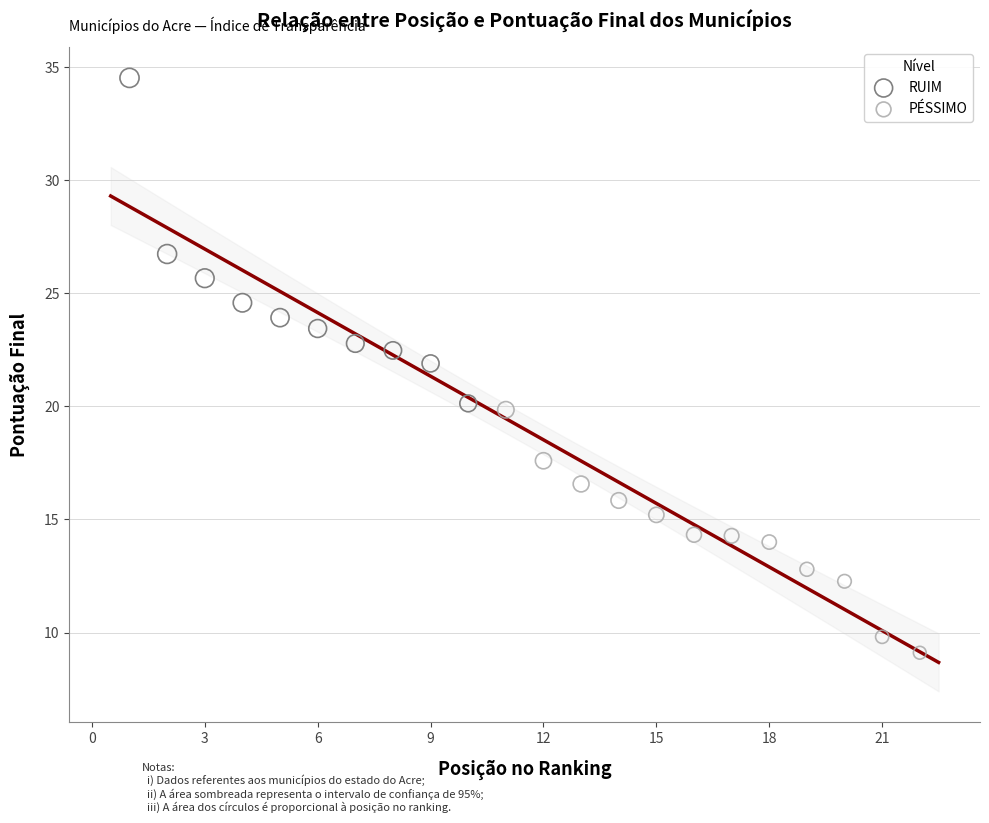

What are all the series names shown in the legend?

RUIM, PÉSSIMO